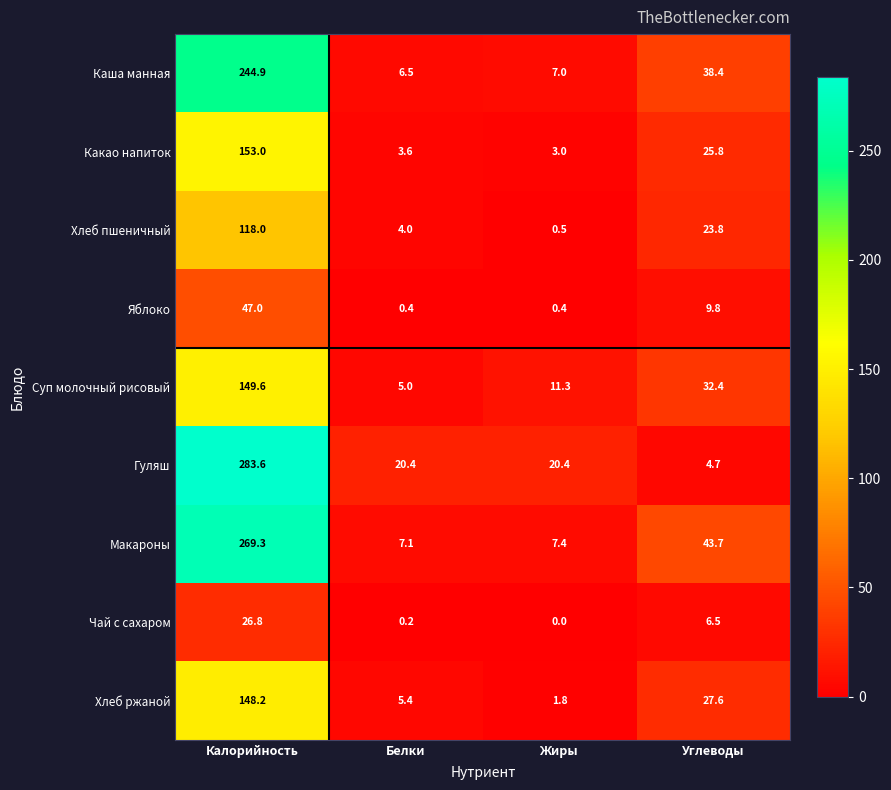

What is the spread (max minus min) of values at Углеводы?

39.0